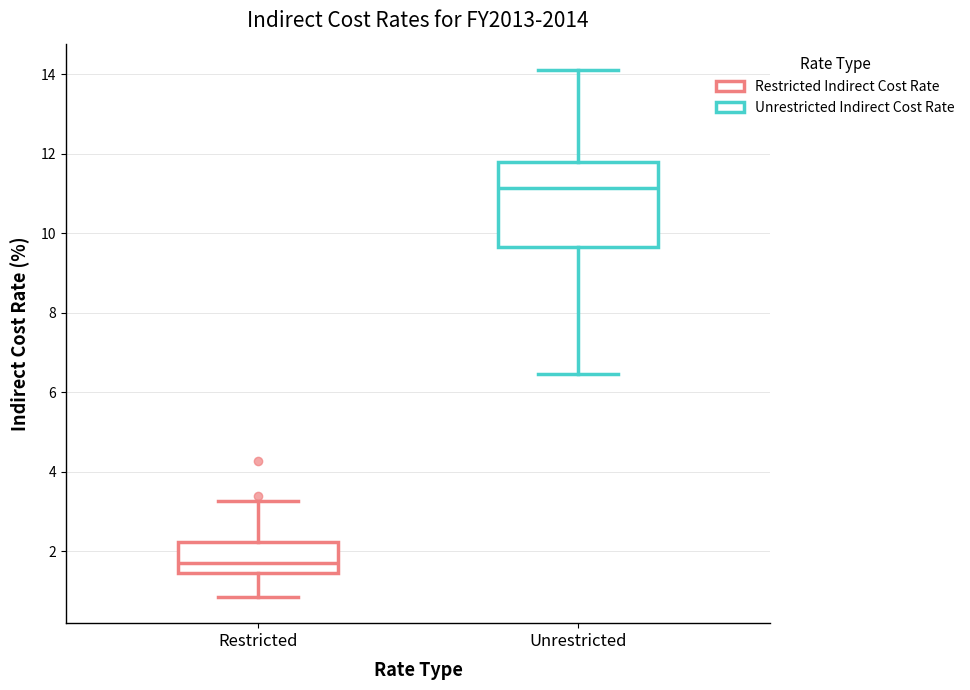

Reading left to right, read every box against the y-axis: the position of its median line, the range the box covers, and the ends of its whiskers. The values are not printed on the chart, so give them approximately, as read against the axis.

Restricted: median 1.6, box 1.4 to 2.2, whiskers 0.8 to 3.2
Unrestricted: median 11.2, box 9.6 to 11.8, whiskers 6.4 to 14.2